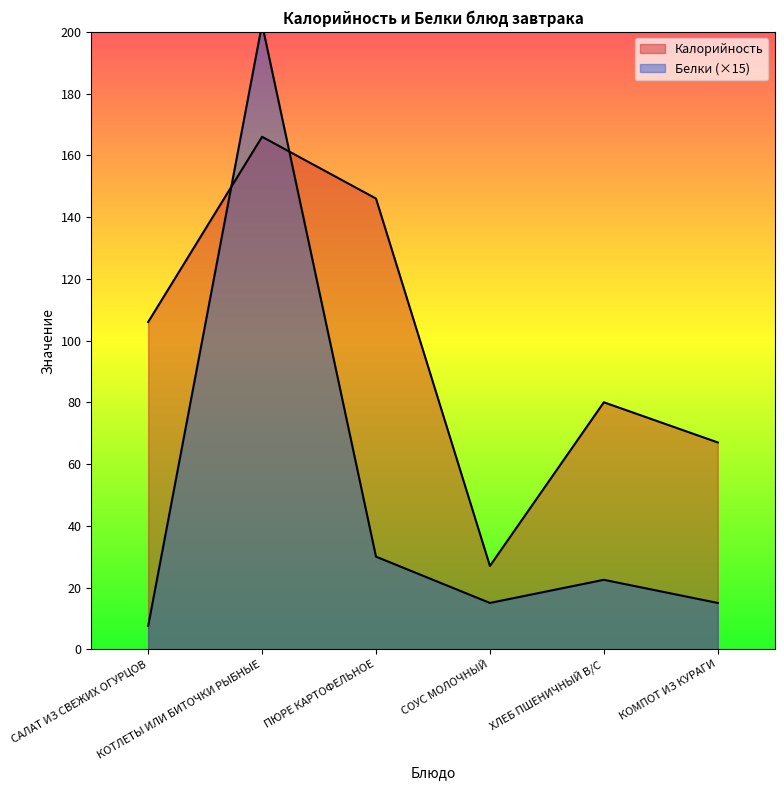

True or false: Калорийность has a value of 135.1 at ХЛЕБ ПШЕНИЧНЫЙ В/С.

False